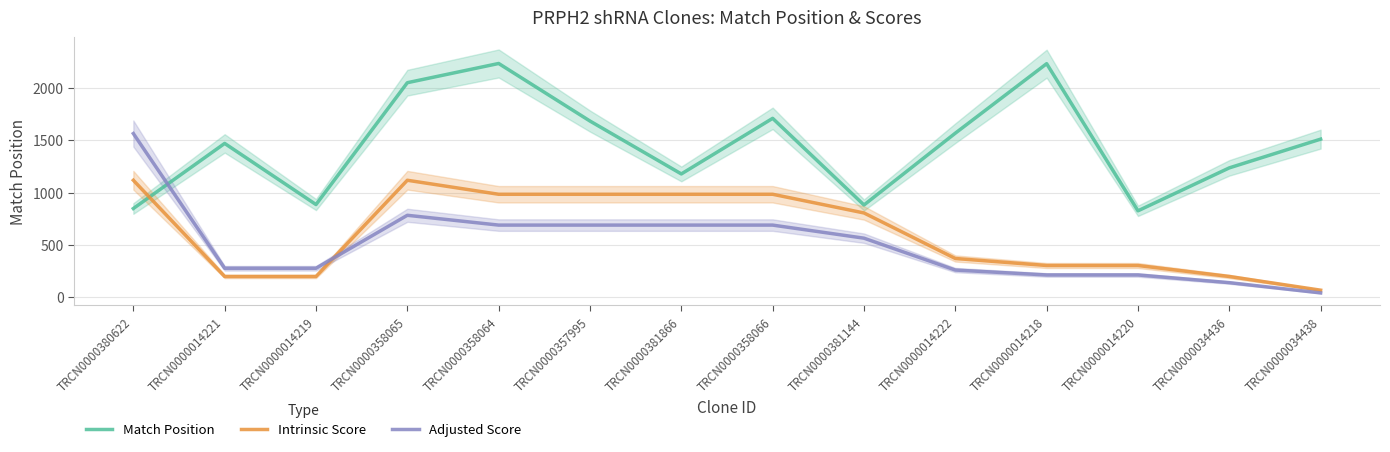

How many values in the Adjusted Score series exceed 563?

7